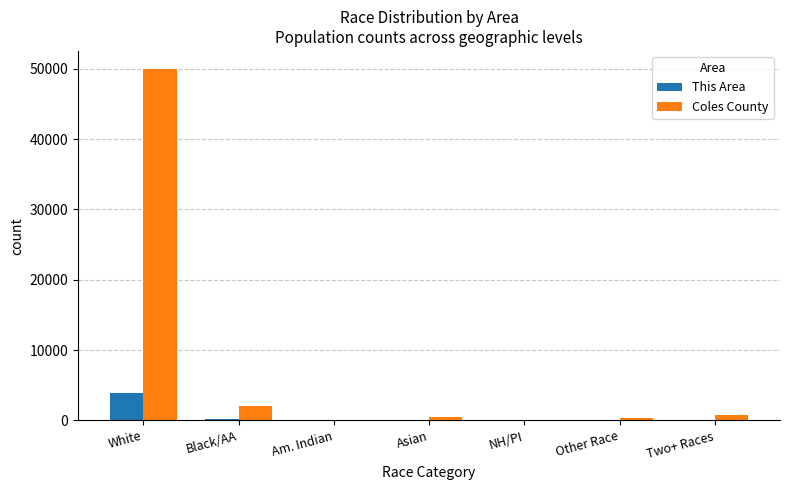

The value of Coles County at Black/AA is 2067. True or false?

True